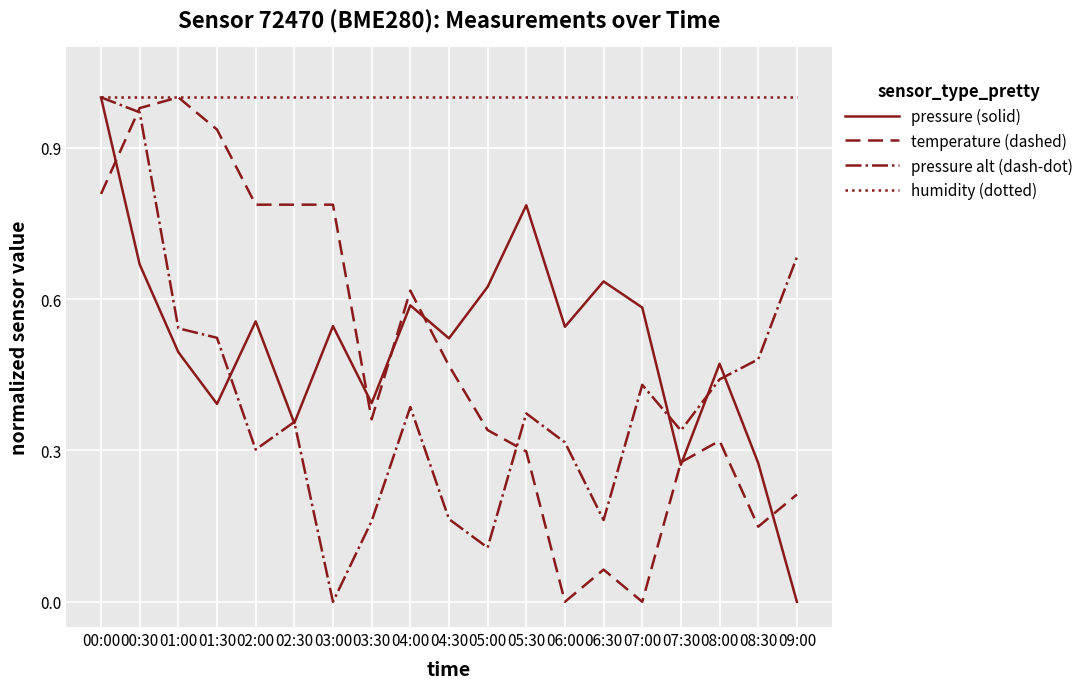

True or false: pressure alt (dash-dot) has a value of 1.0 at 00:00.

True